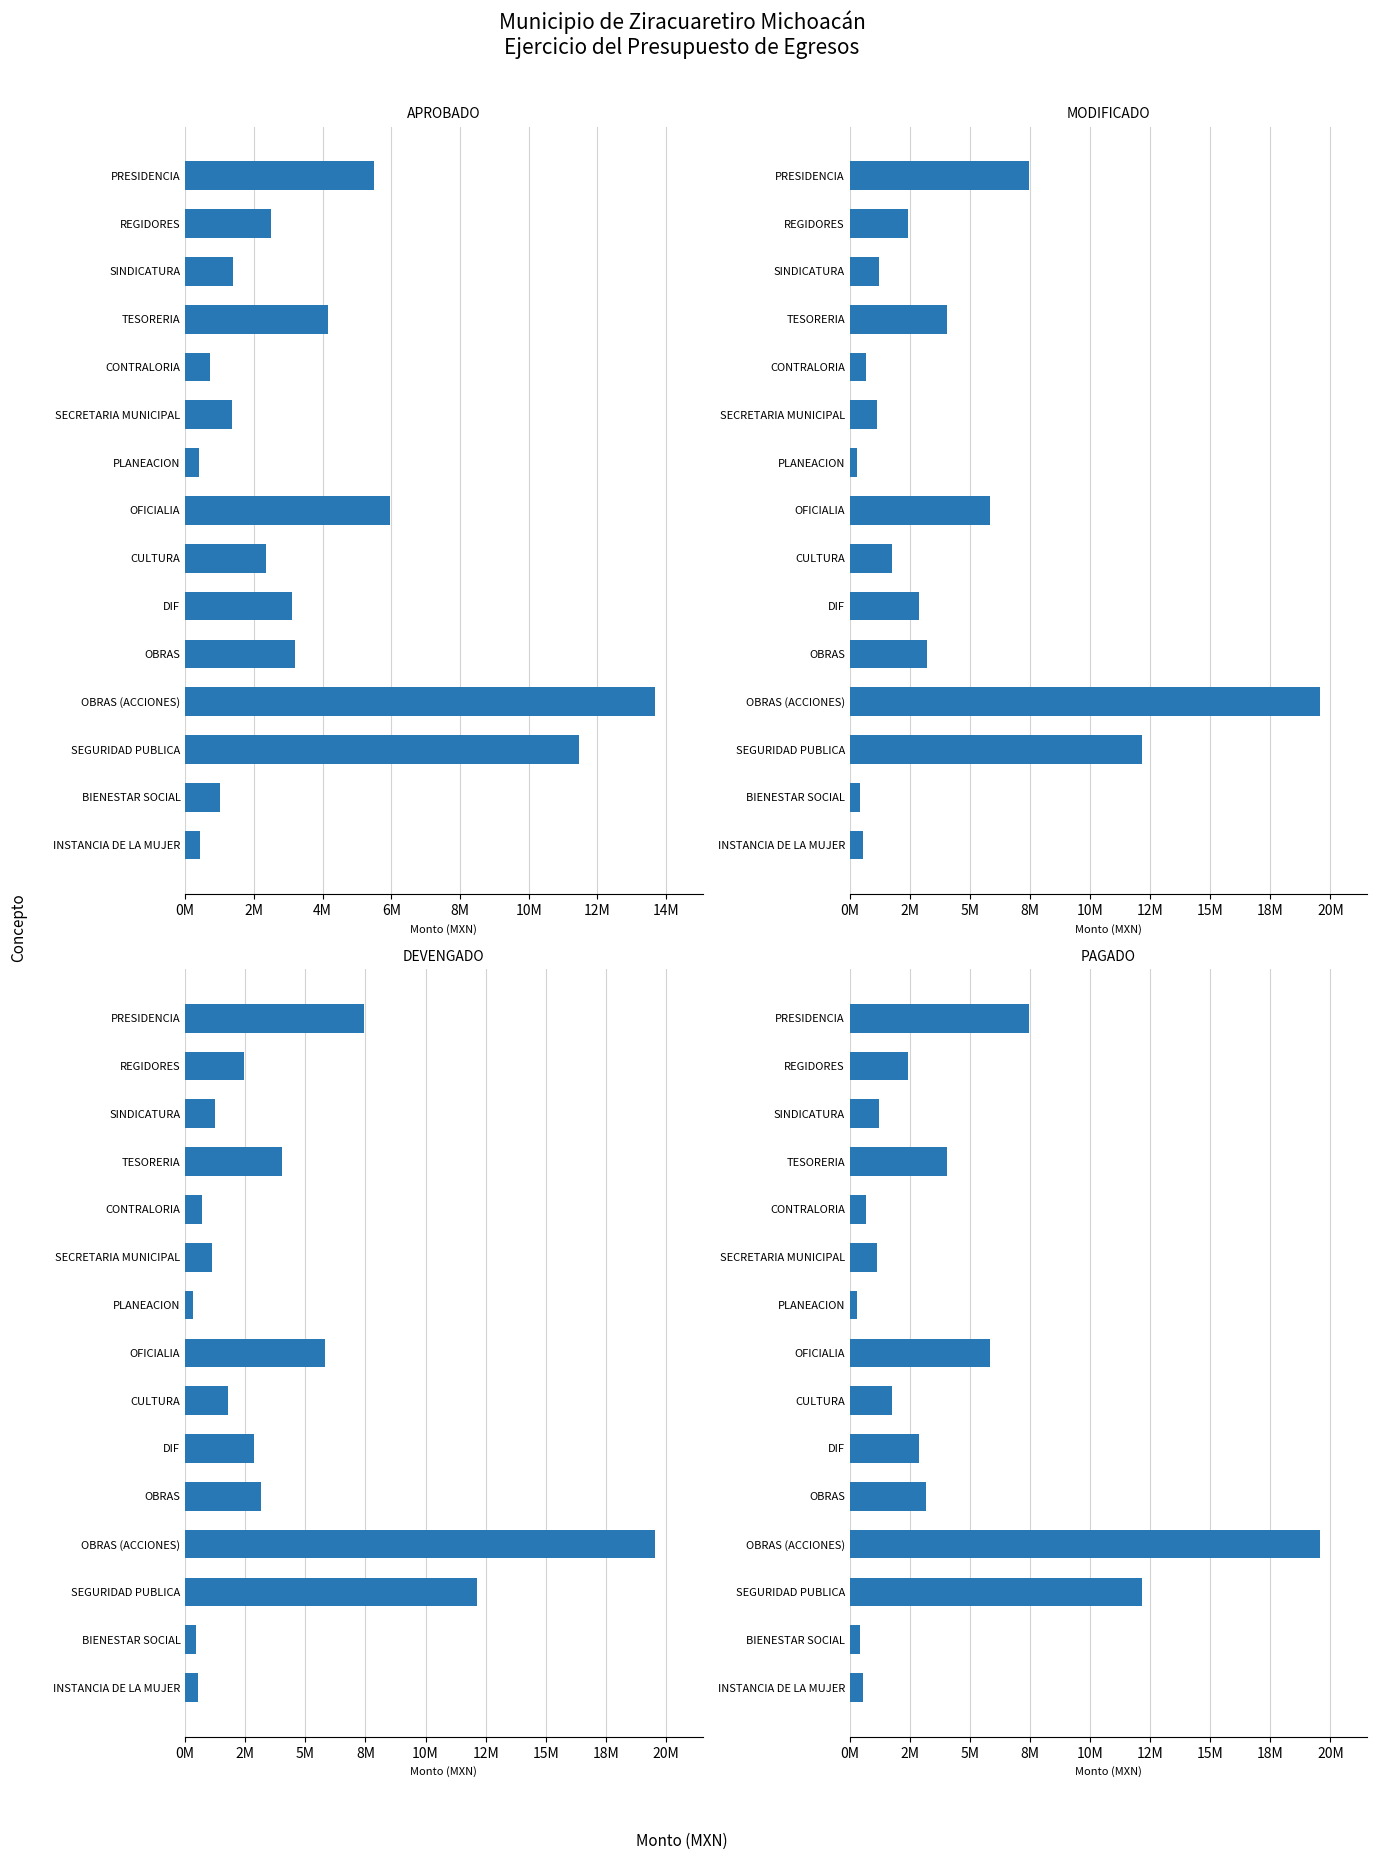

What is the average value of the PAGADO series?

4241567.8